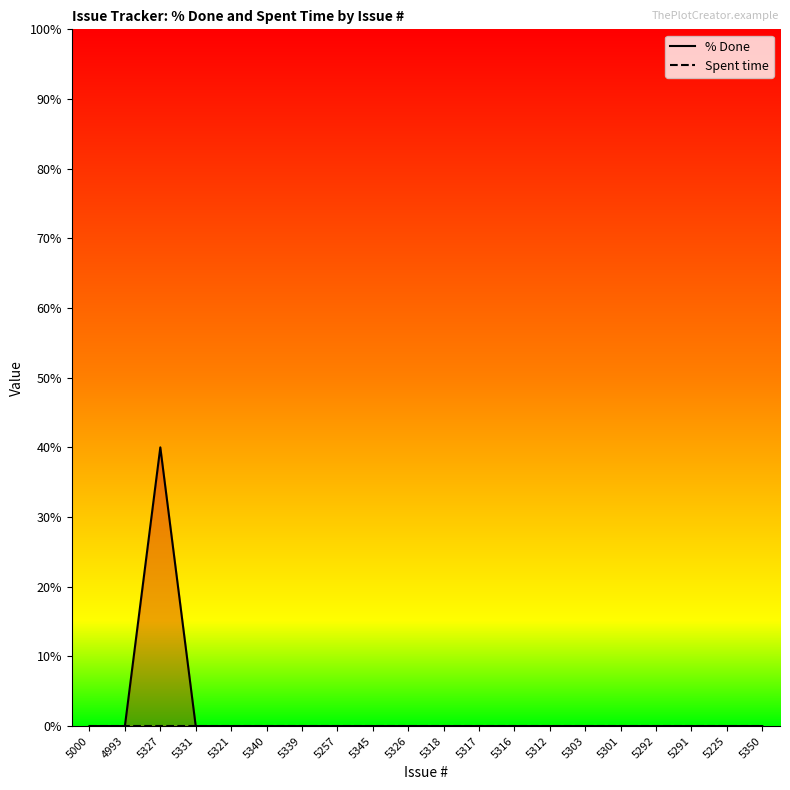

List the series in order of their peak value, highest first.

% Done, Spent time